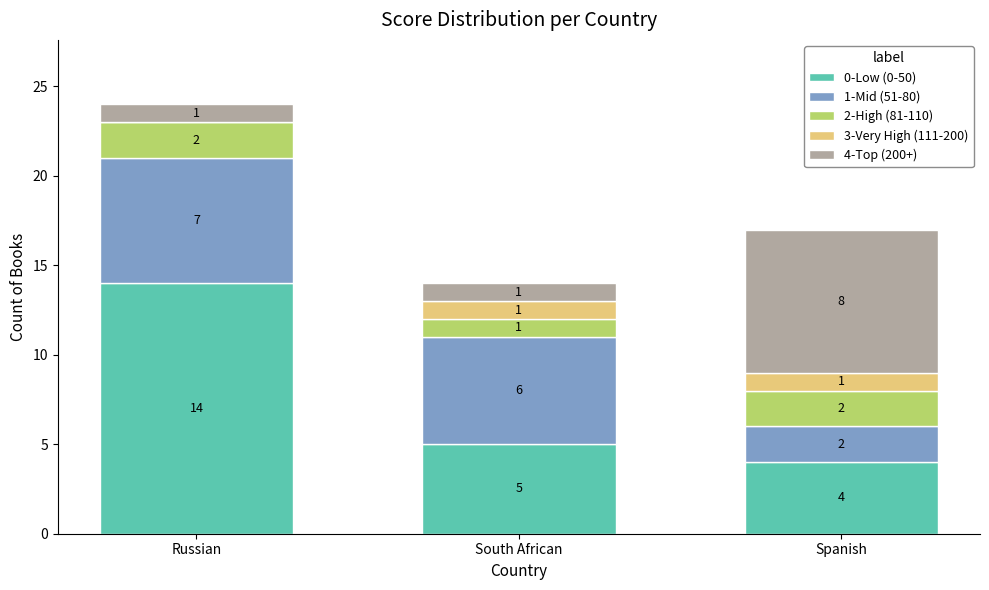

What are all the series names shown in the legend?

0-Low (0-50), 1-Mid (51-80), 2-High (81-110), 3-Very High (111-200), 4-Top (200+)